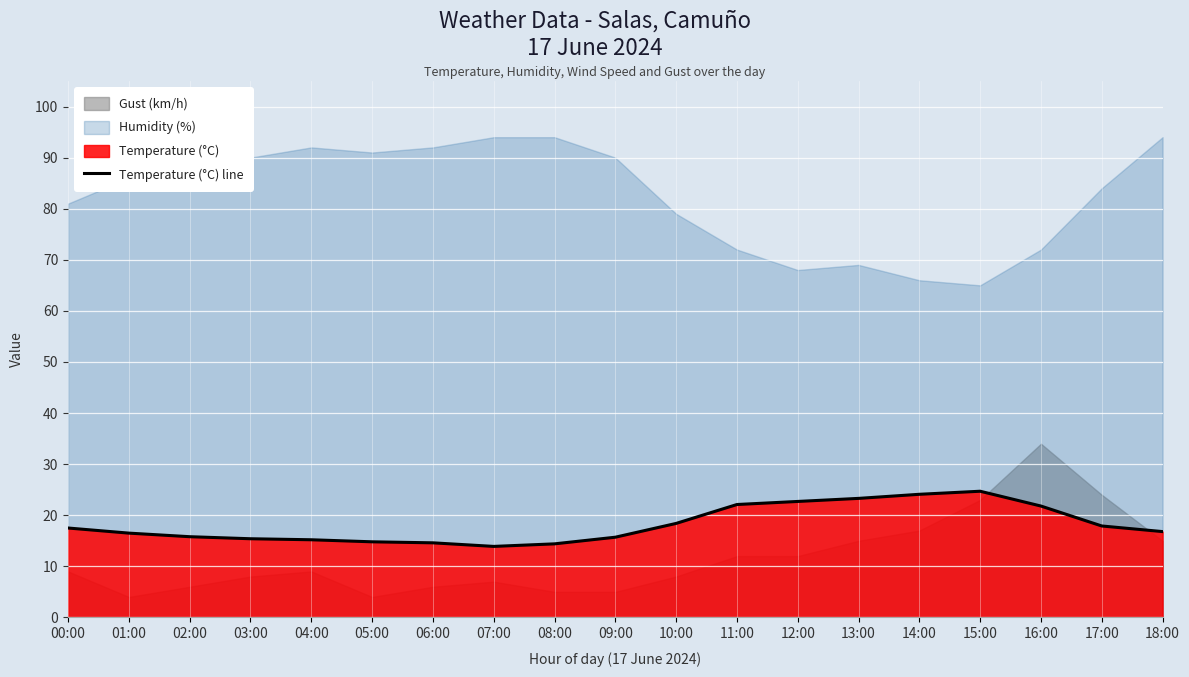

List the labels in order of value, smallest first.

07:00, 08:00, 06:00, 05:00, 04:00, 03:00, 09:00, 02:00, 01:00, 18:00, 00:00, 17:00, 10:00, 16:00, 11:00, 12:00, 13:00, 14:00, 15:00